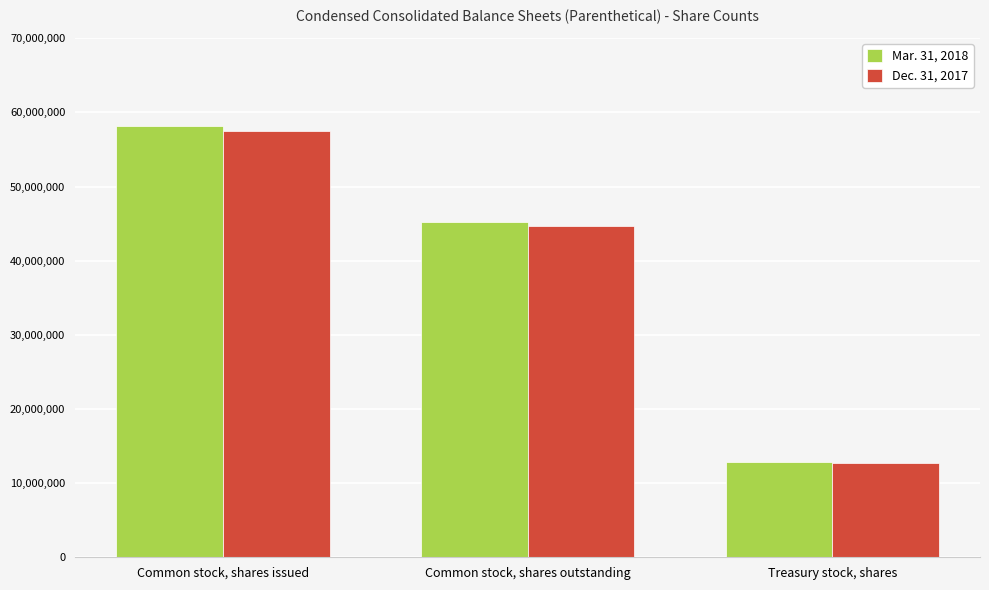

What is the average value of the Mar. 31, 2018 series?

38744387